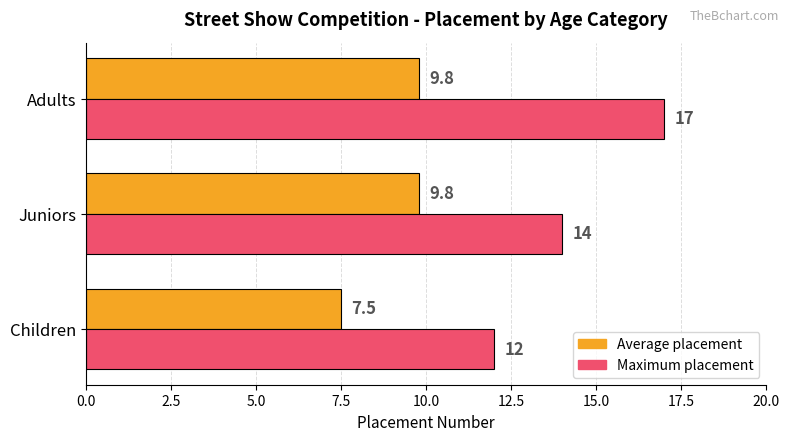

What is the sum of all Maximum placement values?

43.0